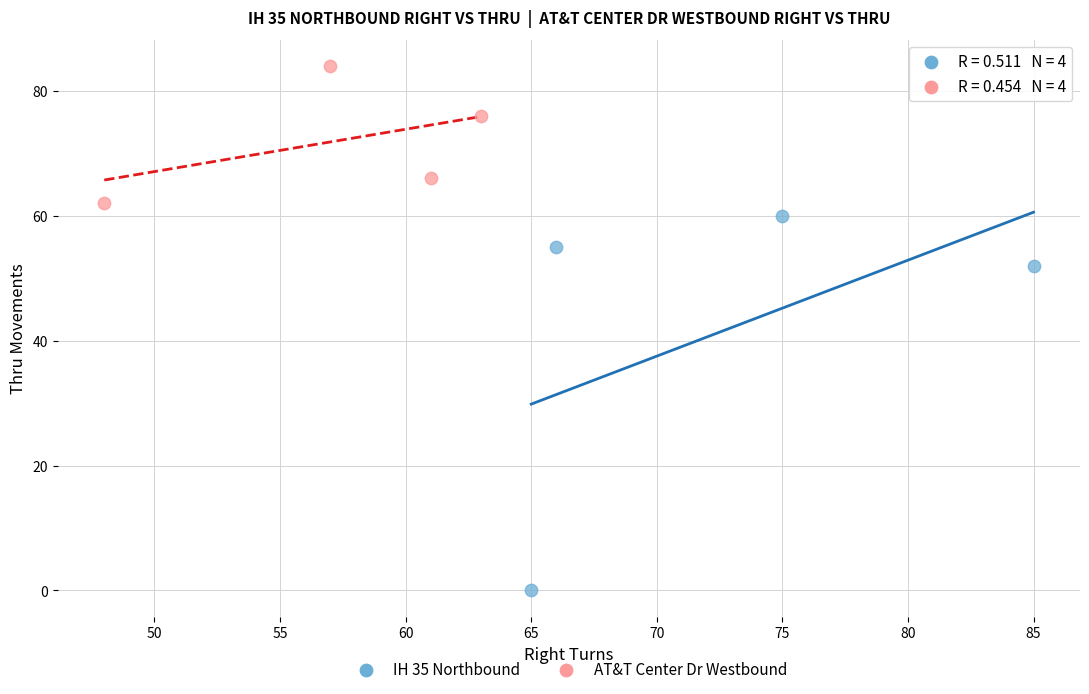

Which series contains the highest Y value?

AT&T Center Dr Westbound